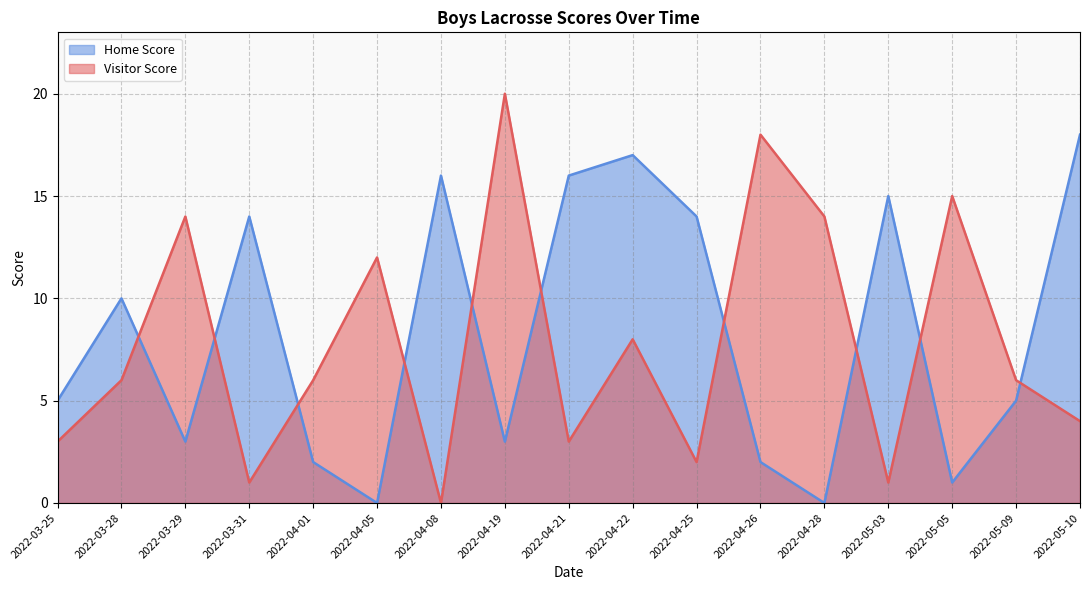

What is the average value of the Home Score series?

8